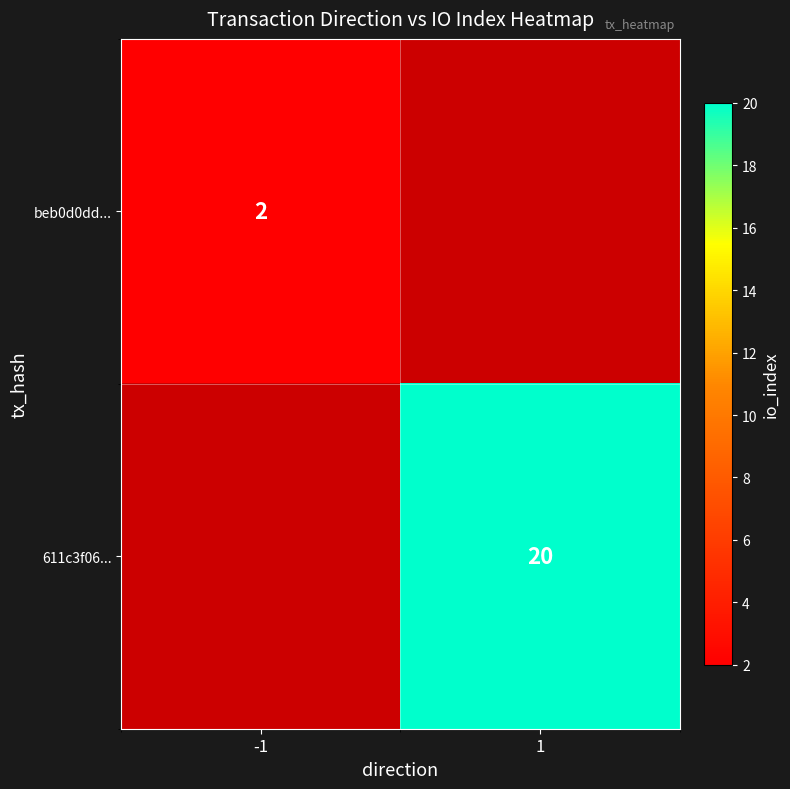

How many distinct data groups are displayed?

2